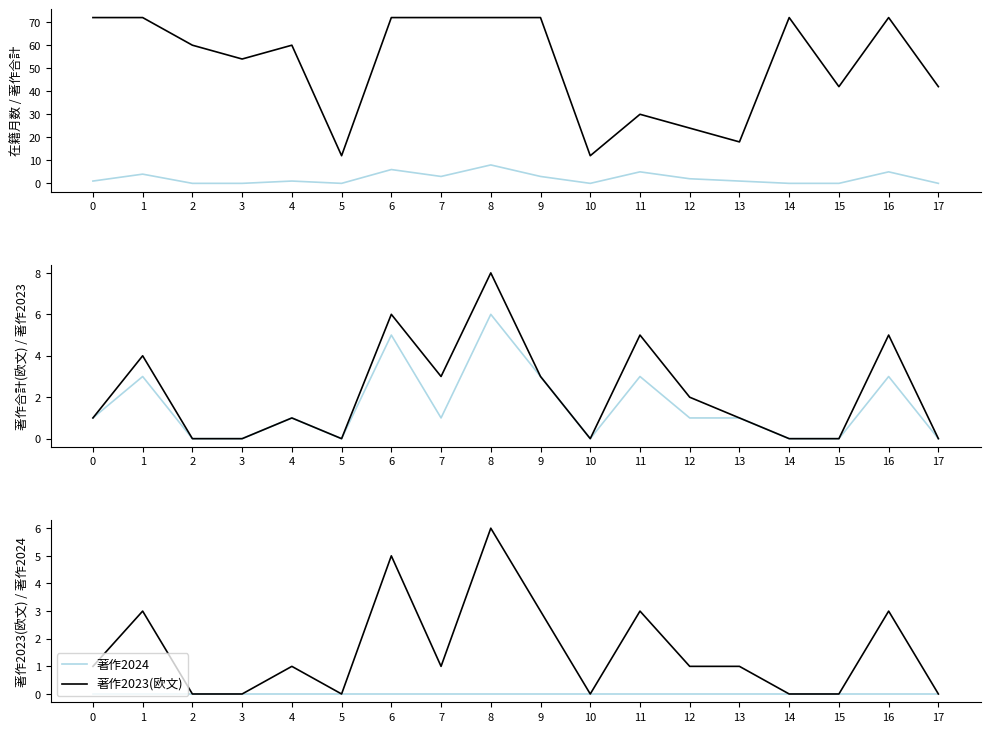

True or false: 著作2023 has more than 0 points higher than both neighbors.

True